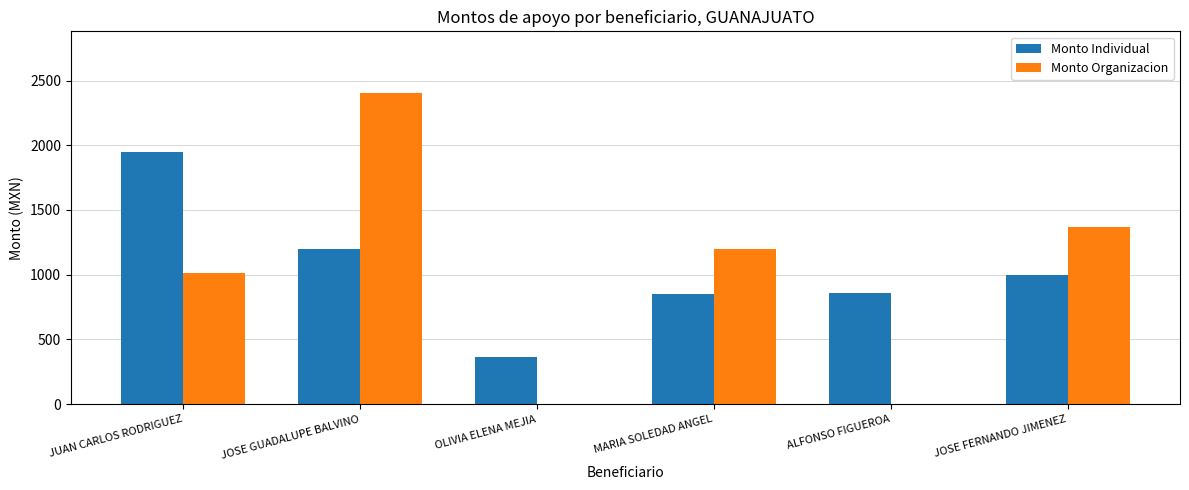

Is the value of Monto Individual at ALFONSO FIGUEROA greater than the value of Monto Organizacion at JUAN CARLOS RODRIGUEZ?

No